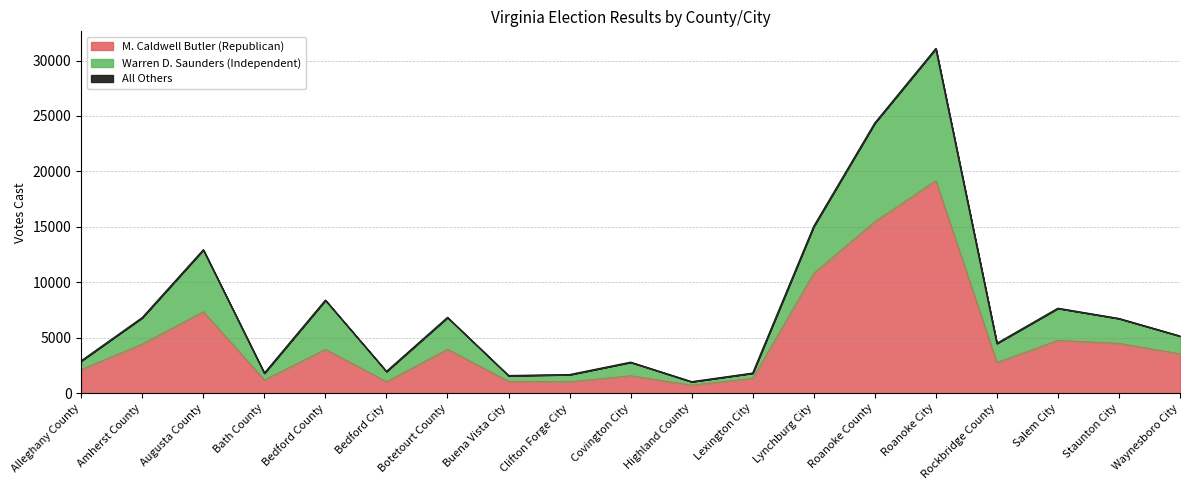

What is the maximum value for M. Caldwell Butler (Republican)?

19170